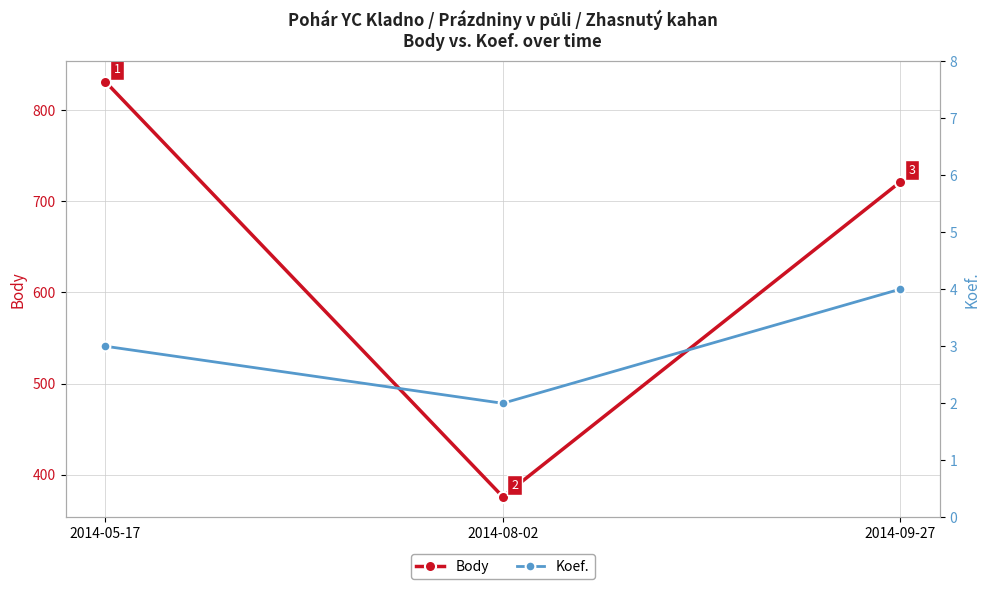

Reading right to left, extract all data points from this chart.

Body: 721	376	831
Koef.: 4	2	3